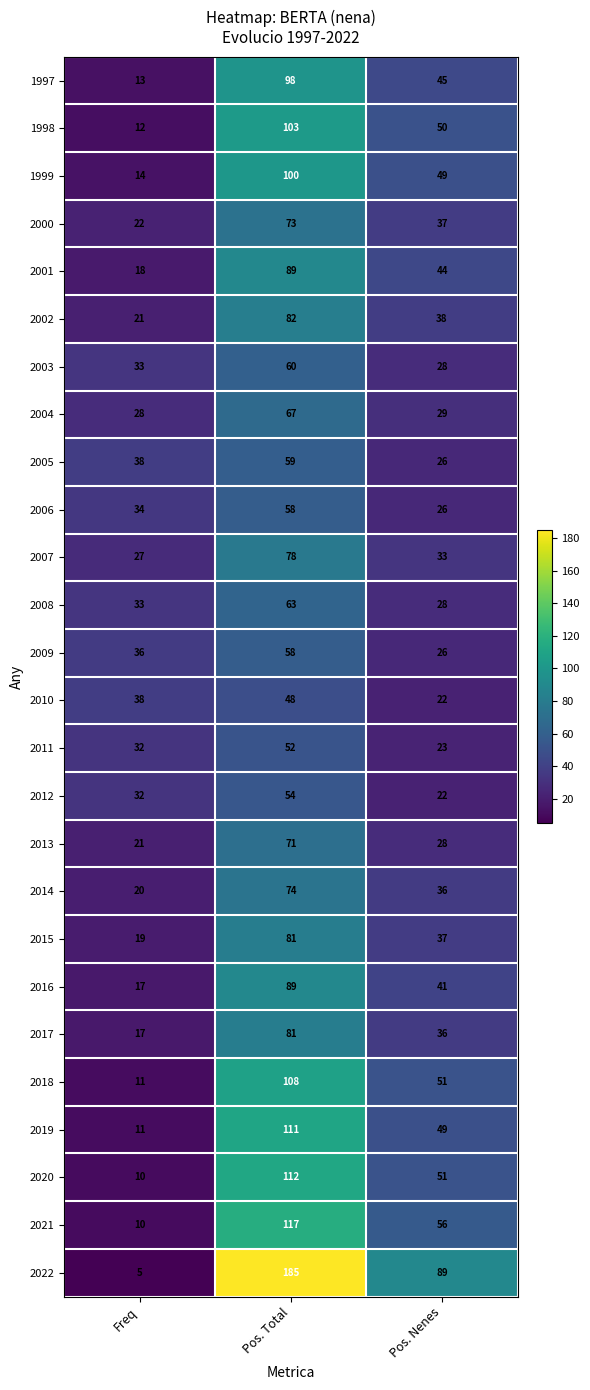

At which label is 1998 closest to 57?

Pos. Nenes